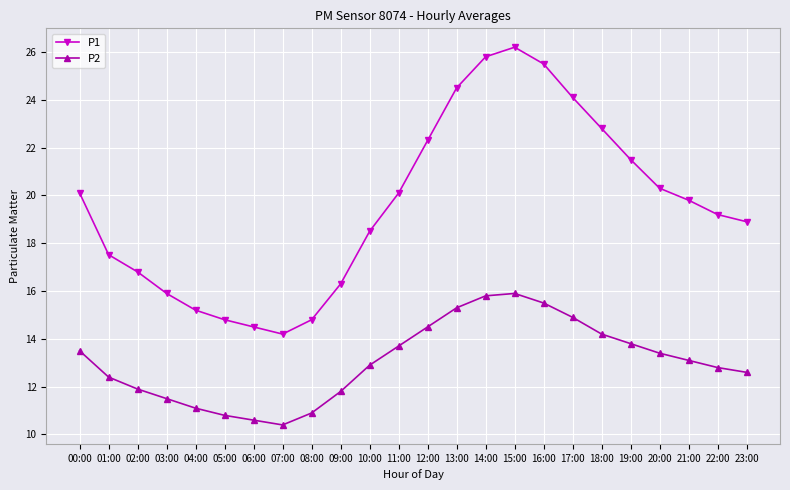

Which series has the largest total across all categories?

P1